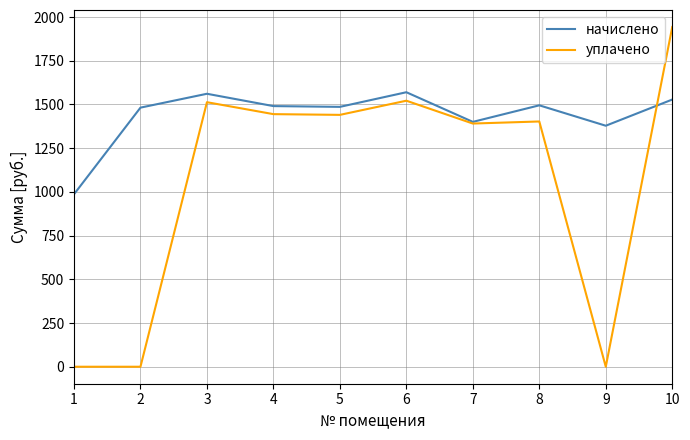

How many lines are shown in the chart?

2